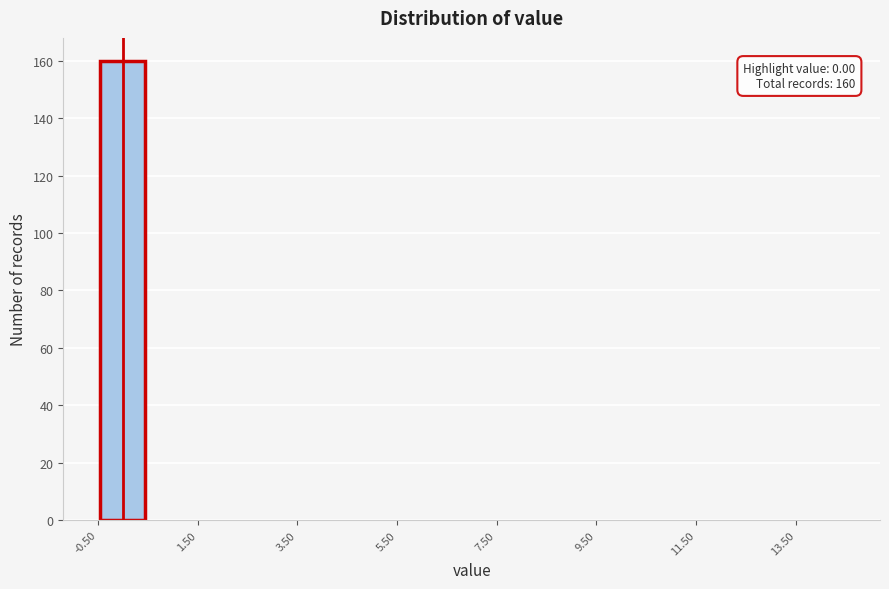

Over which range of the x-axis is the bar tallest?

-0.5 to 0.5